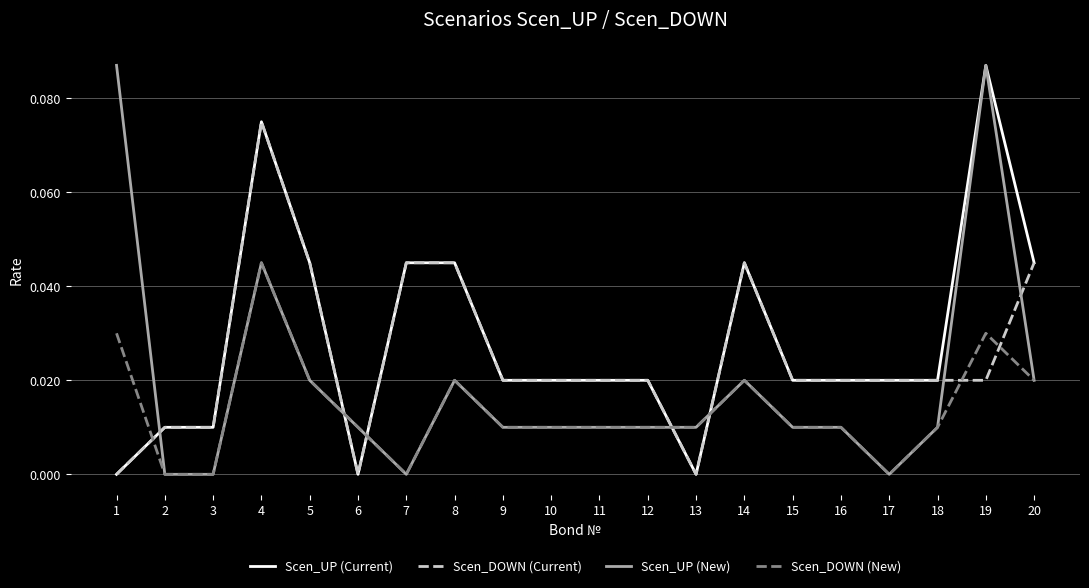

At which category is the sum across all series the highest?

4